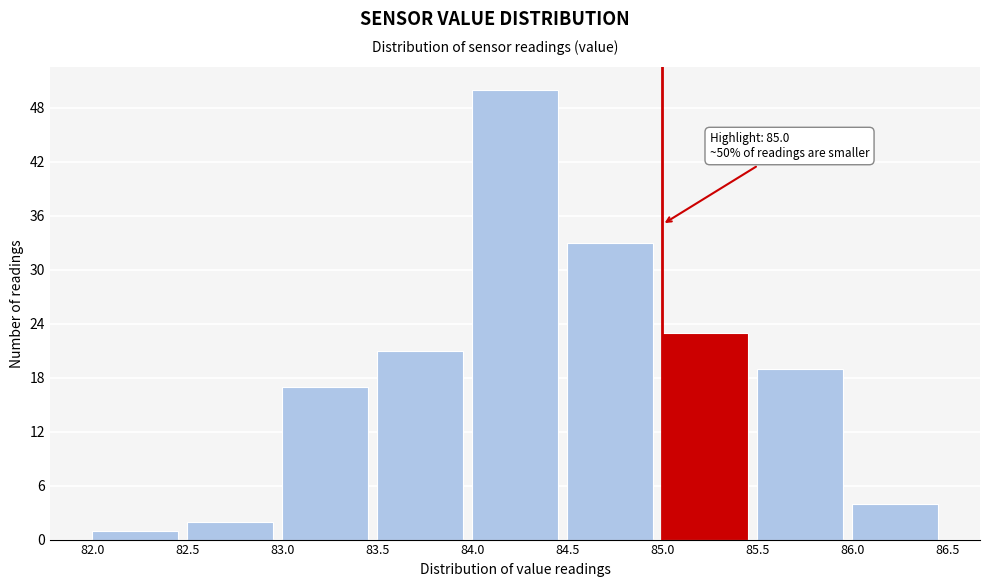

Over which range of the x-axis is the bar tallest?

84.0 to 84.5